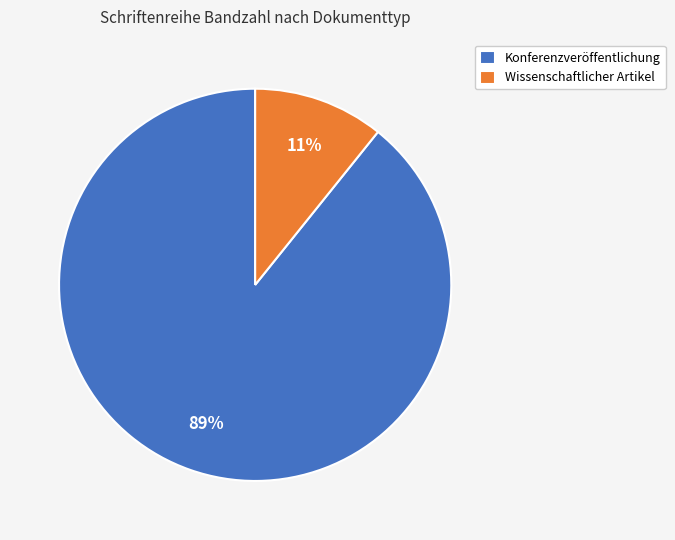

Combined, do Wissenschaftlicher Artikel and Konferenzveröffentlichung account for over 50%?

Yes